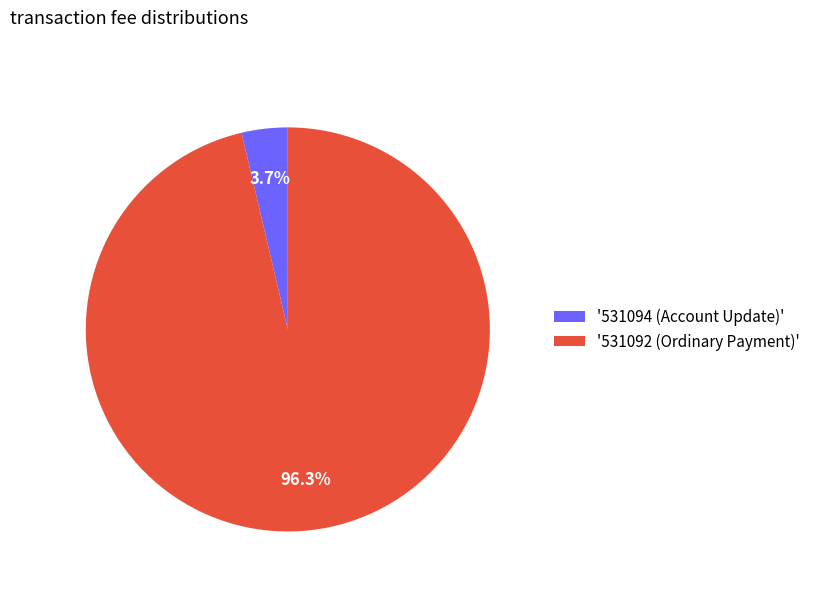

Rank the categories by value from highest to lowest.

'531092 (Ordinary Payment)', '531094 (Account Update)'